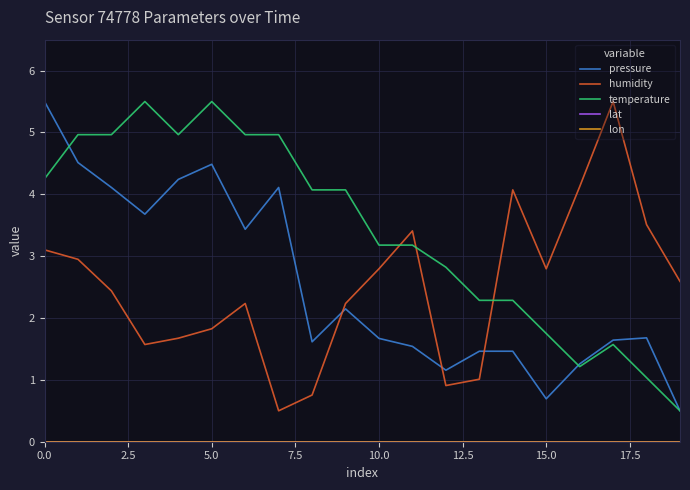

Is this an area chart (filled region under the line)?

No